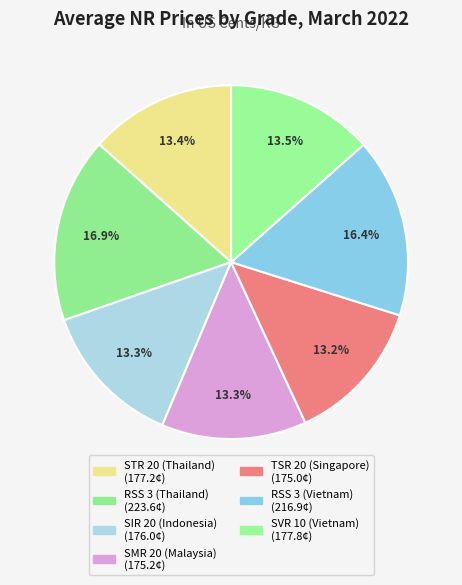

To the nearest percent, what percentage of the pie is RSS 3 (Thailand)?

17%